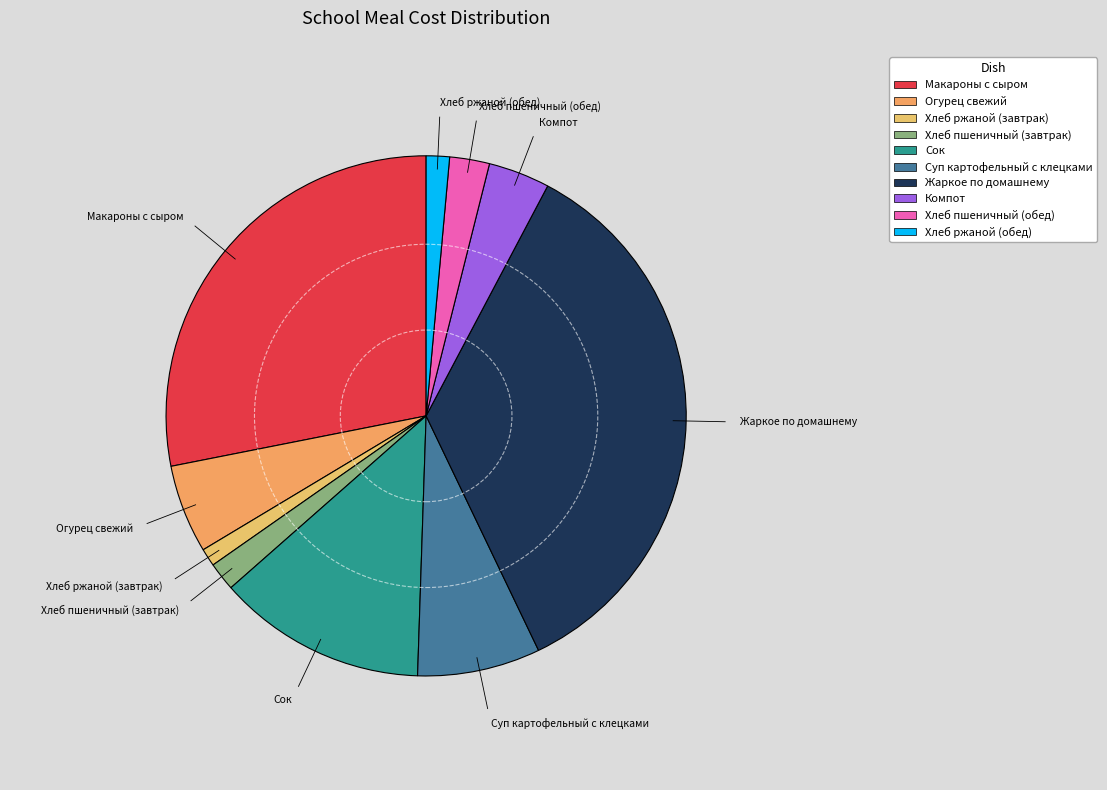

Do Хлеб ржаной (завтрак) and Макароны с сыром together represent more than half of the pie?

No